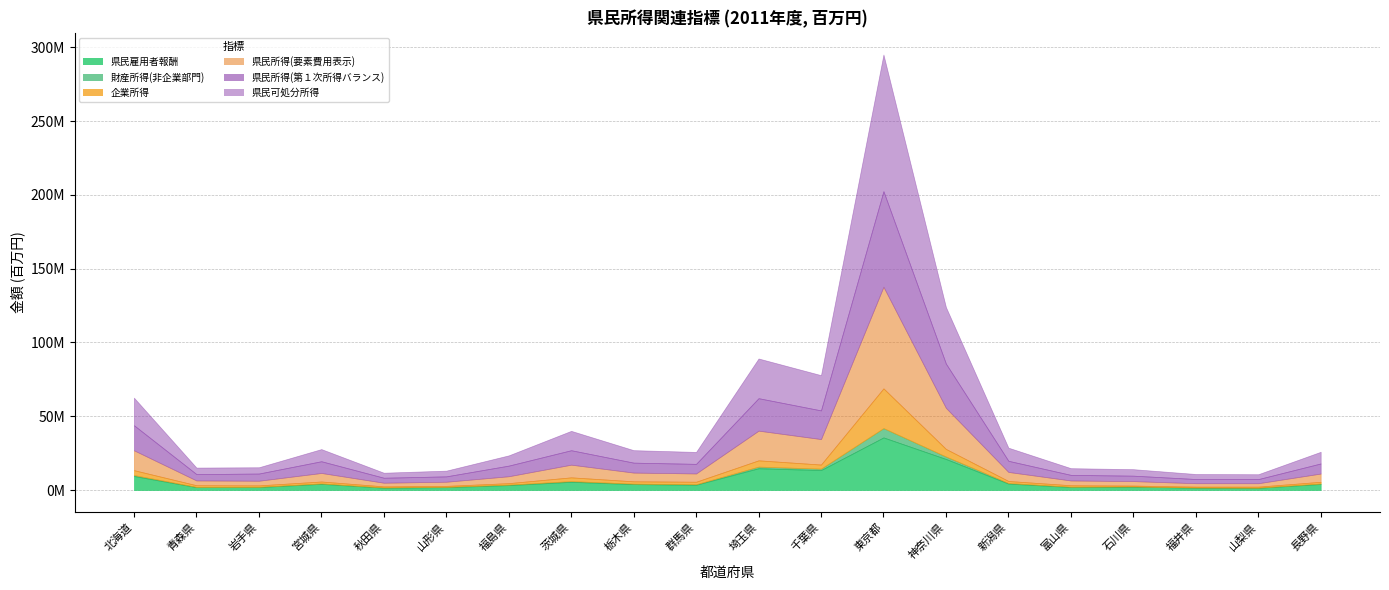

How many values in the 企業所得 series exceed 1297814?

9